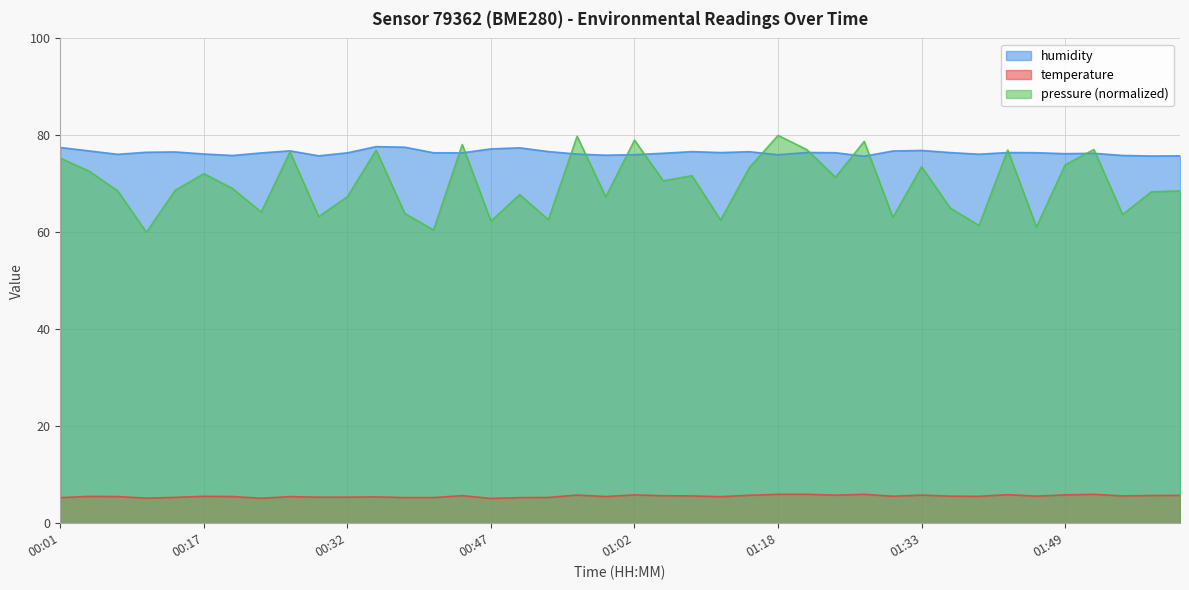

True or false: temperature and humidity intersect in this chart.

False